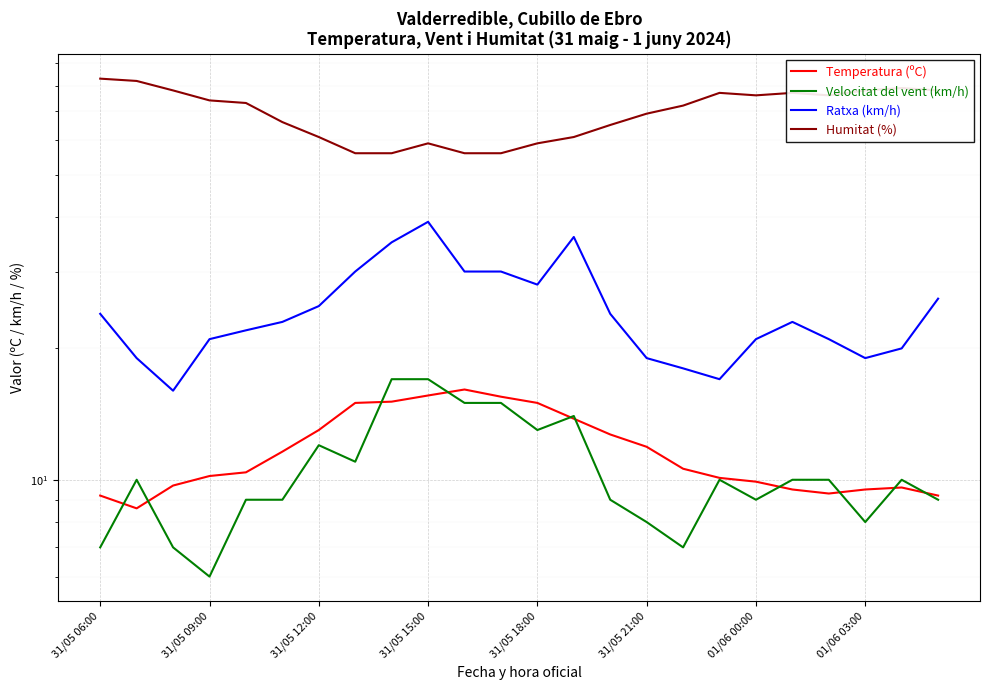

What is the maximum value shown in the chart?

83.0